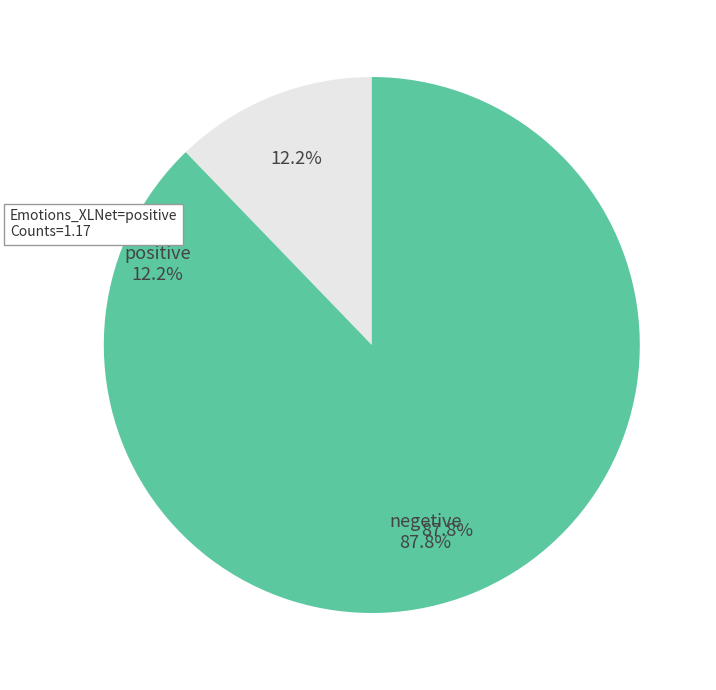

How many slices are in this pie chart?

2